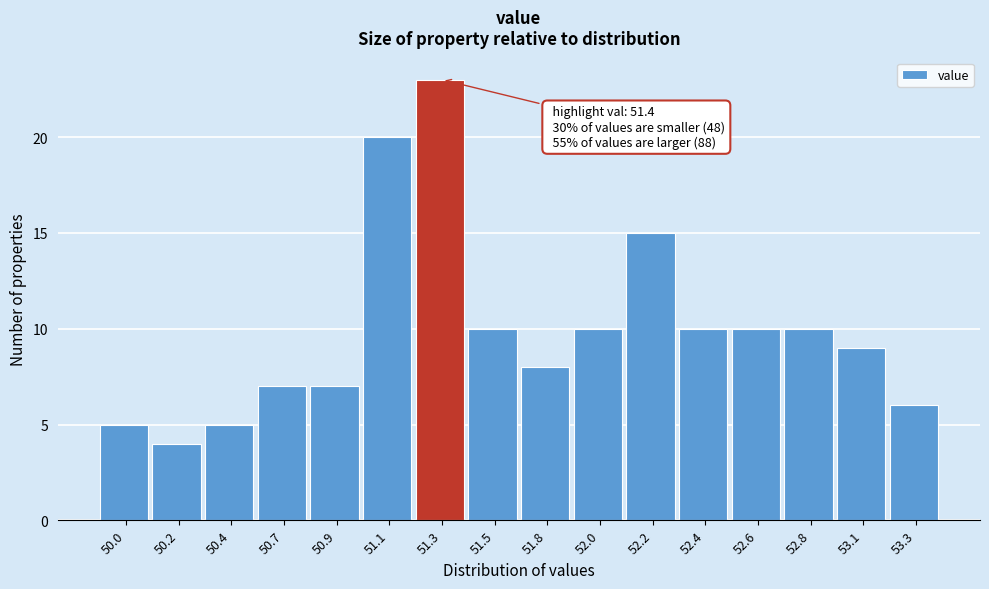

Reading left to right, extract all data points from this chart.

50.0=5	50.2=4	50.4=5	50.7=7	50.9=7	51.1=20	51.3=23	51.5=10	51.8=8	52.0=10	52.2=15	52.4=10	52.6=10	52.8=10	53.1=9	53.3=6